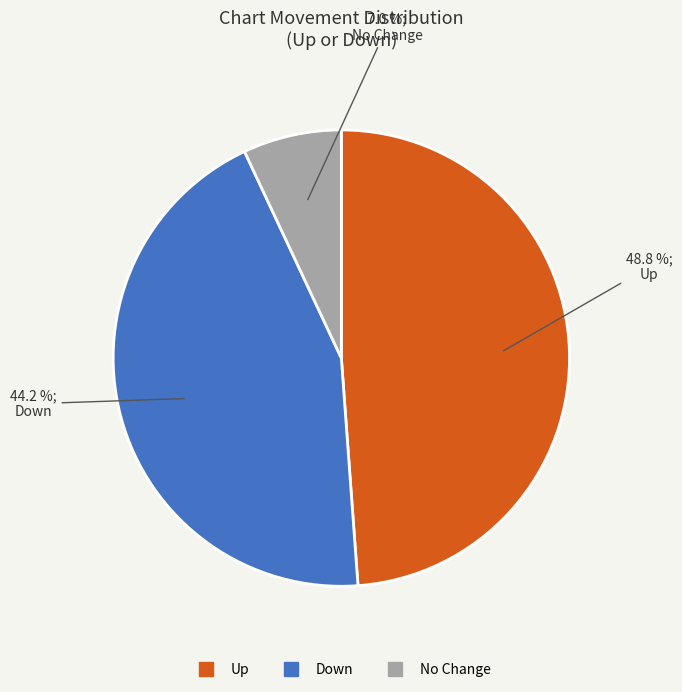

Does any single category account for the majority?

No